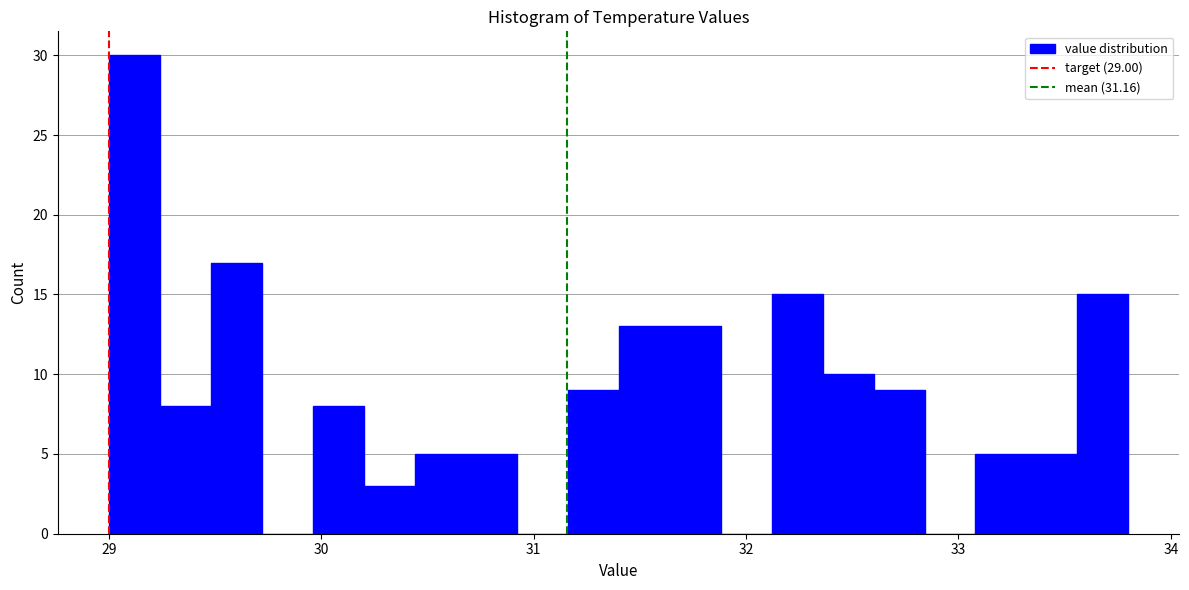

Read against the x-axis, roughly where is the centre of the tallest bar?

29.1